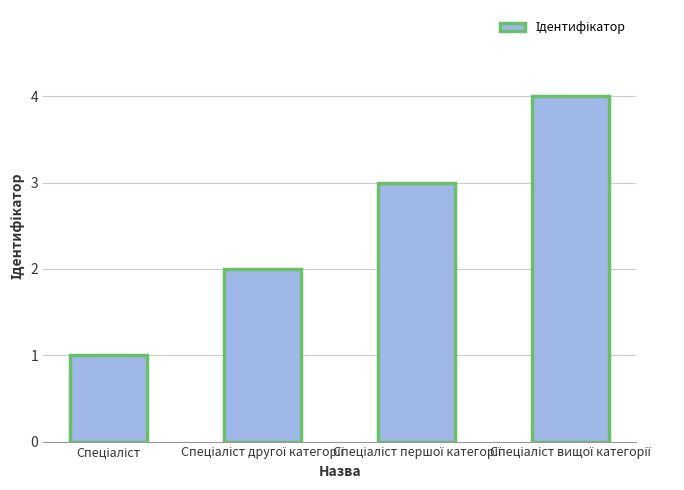

What is the sum of all values?

10